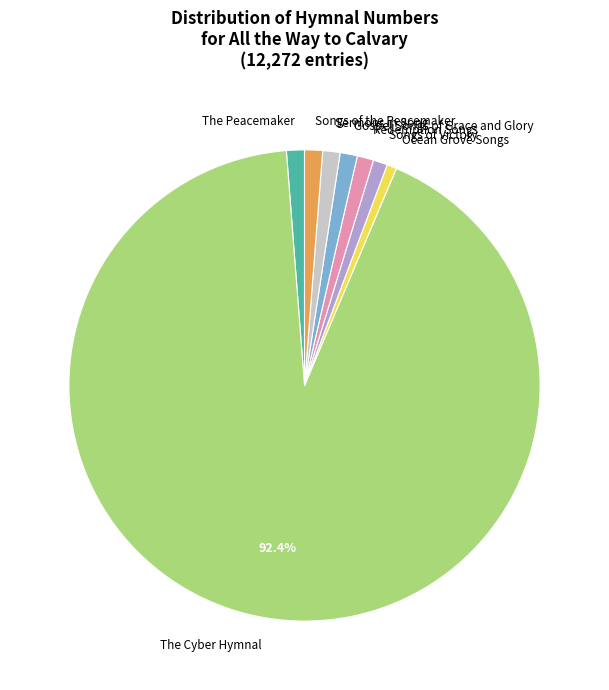

Do Songs of the Peacemaker and Sermons in Song together represent more than half of the pie?

No